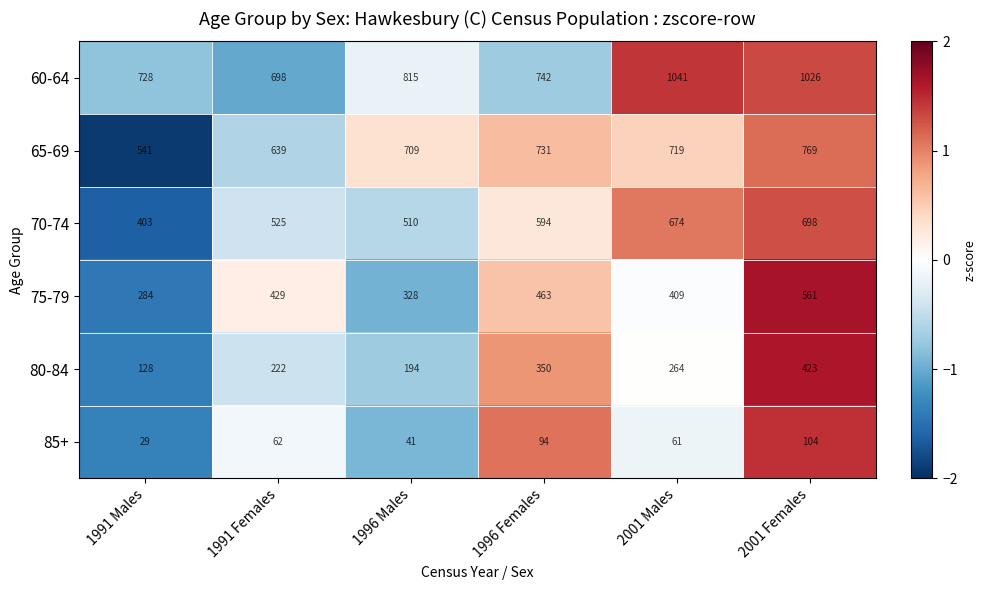

Rank the series by their maximum value, from lowest to highest.

85+, 80-84, 75-79, 70-74, 65-69, 60-64